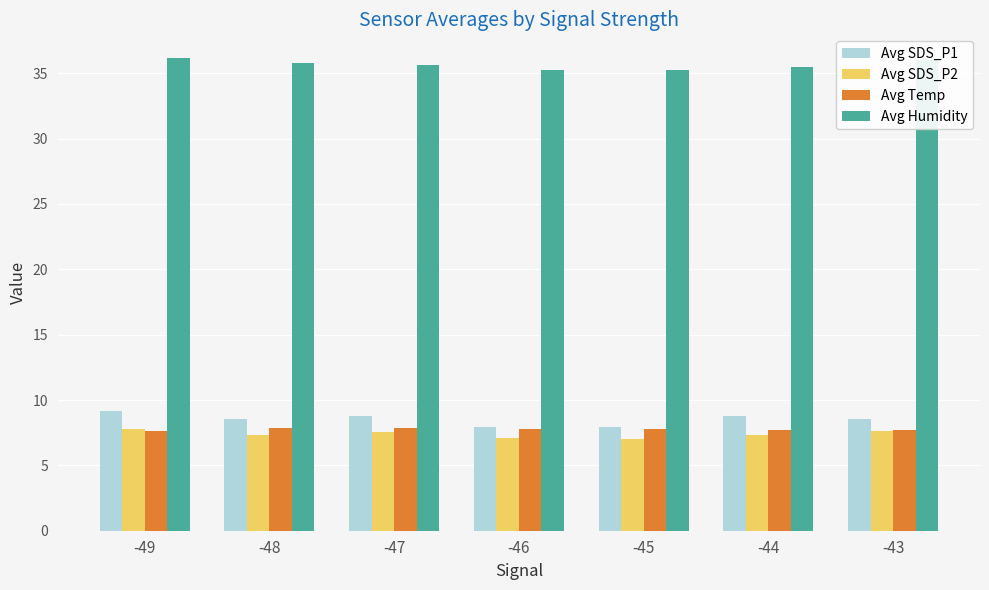

What is the average value of the Avg Humidity series?

35.6